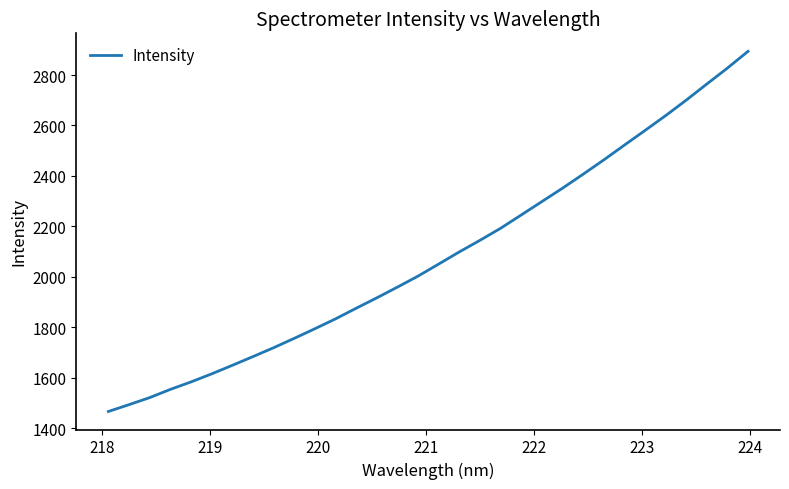

What is the maximum value shown in the chart?

2893.8